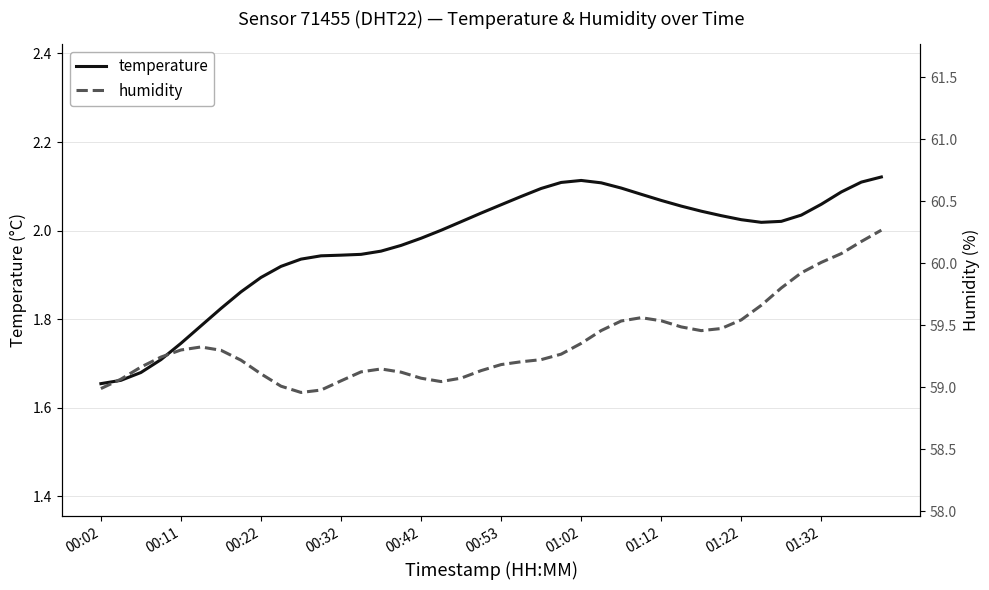

Is this an area chart (filled region under the line)?

No